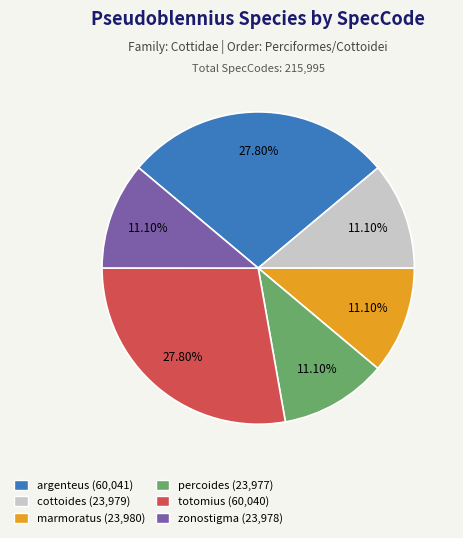

Does zonostigma account for over 50% of the chart?

No